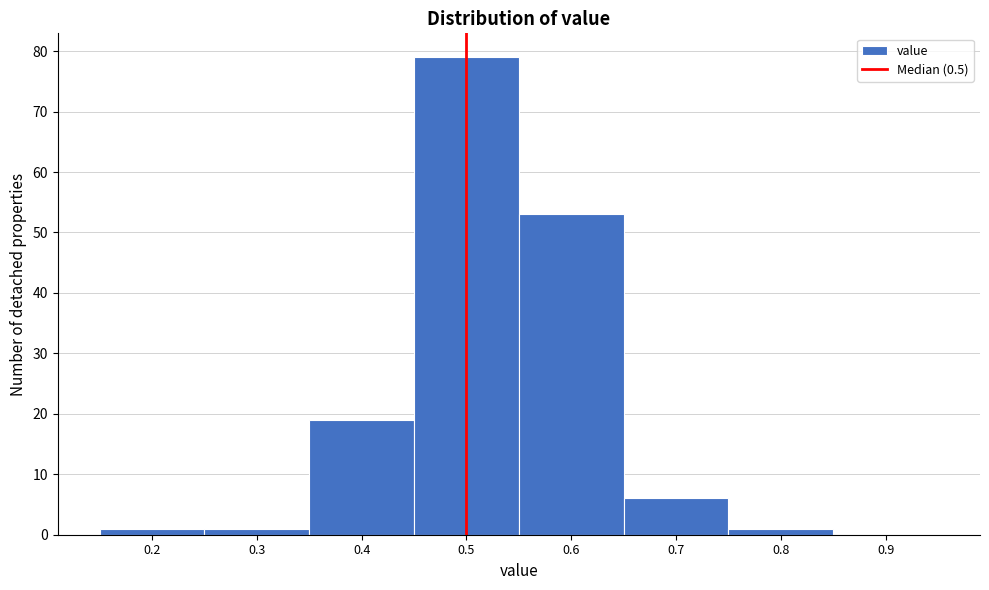

Over which range of the x-axis is the bar tallest?

0.45 to 0.55